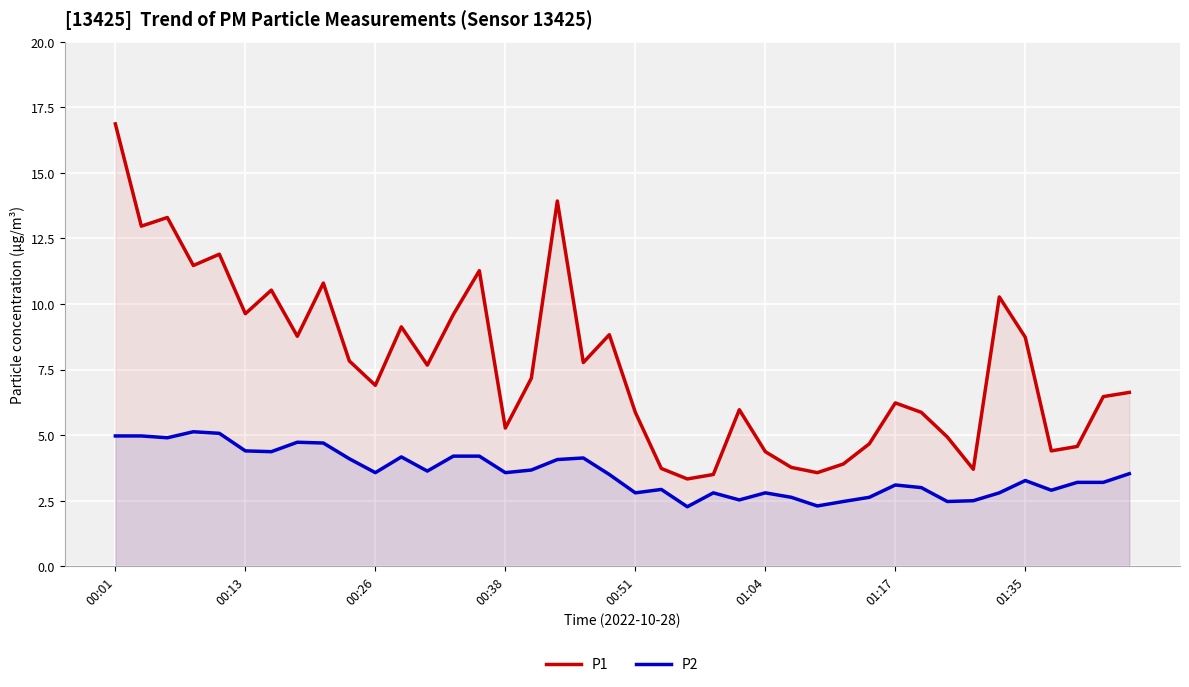

At which category is the sum across all series the highest?

00:01